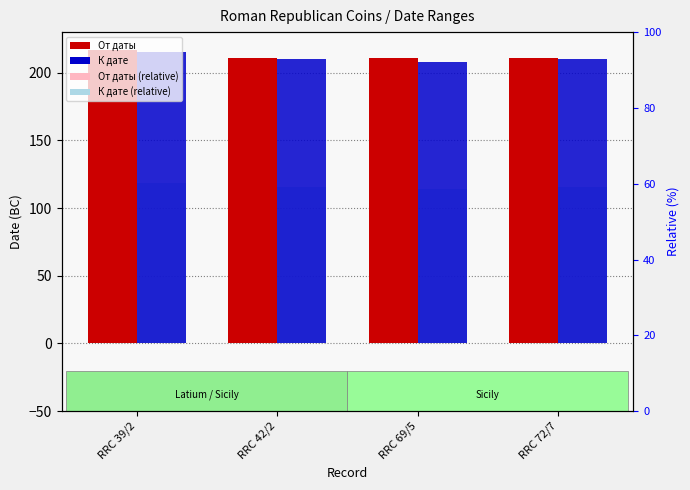

What is the sum of the К дате values at RRC 69/5 and RRC 72/7?

418.0